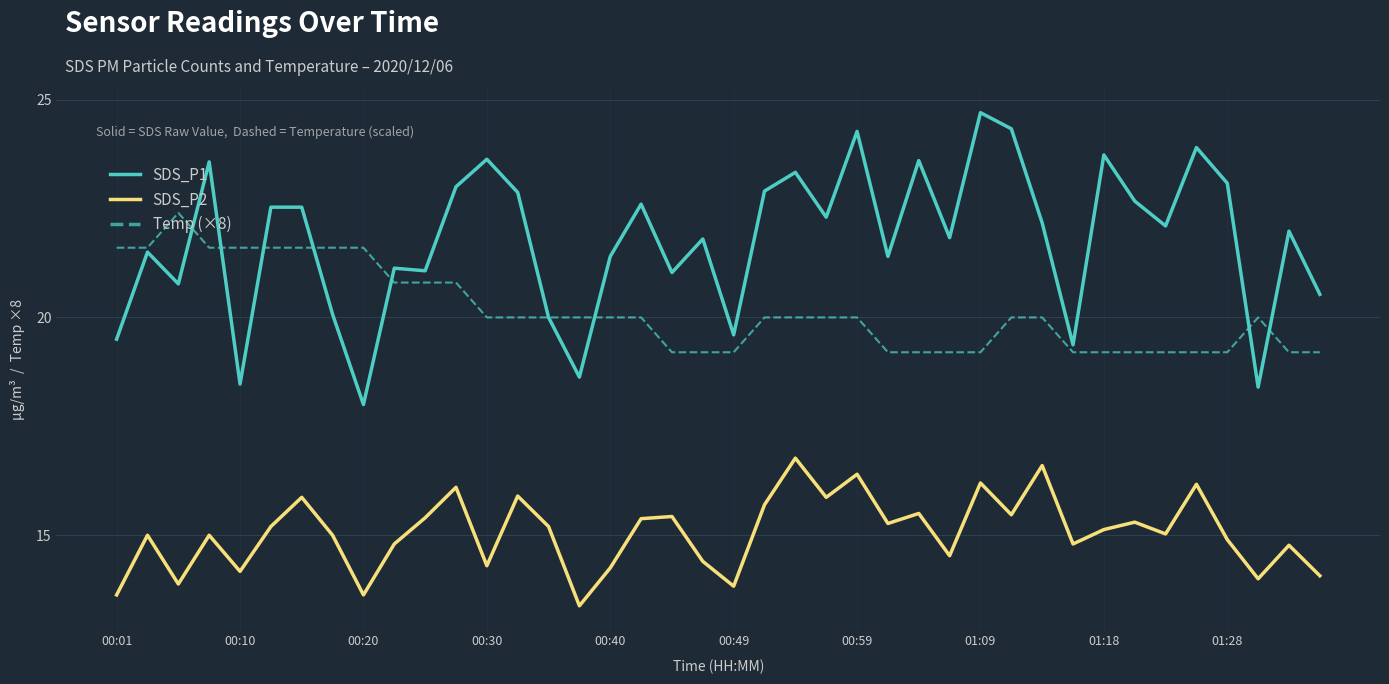

Count the number of categories in the chart.

40